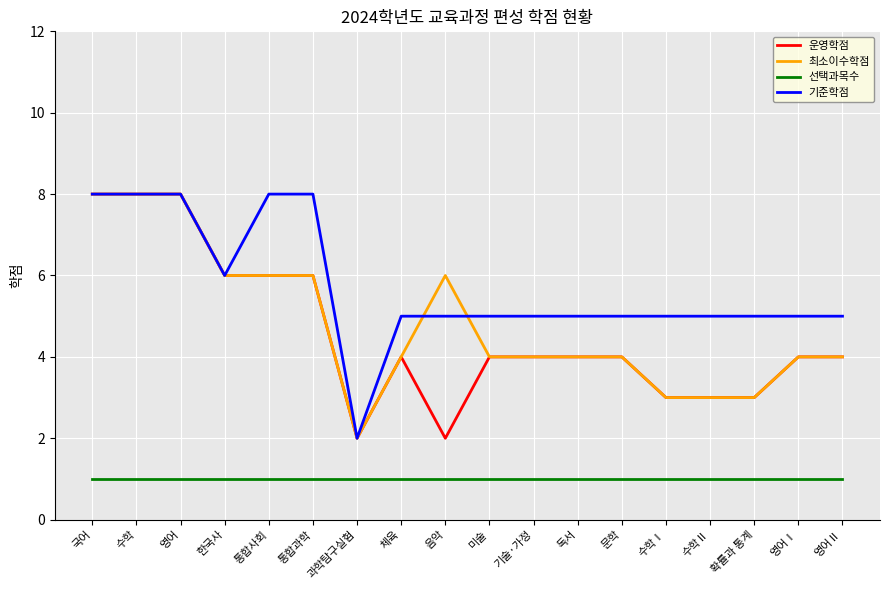

Read the 선택과목수 value at 독서.

1